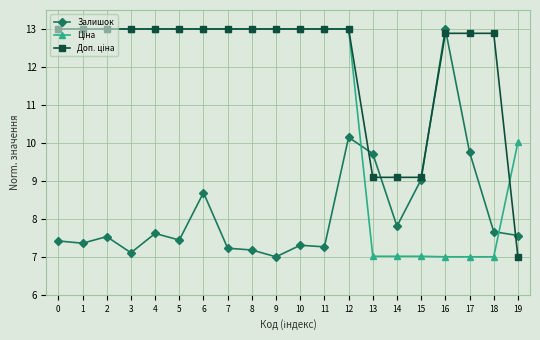

At how many categories does at least one series exceed 12?

16